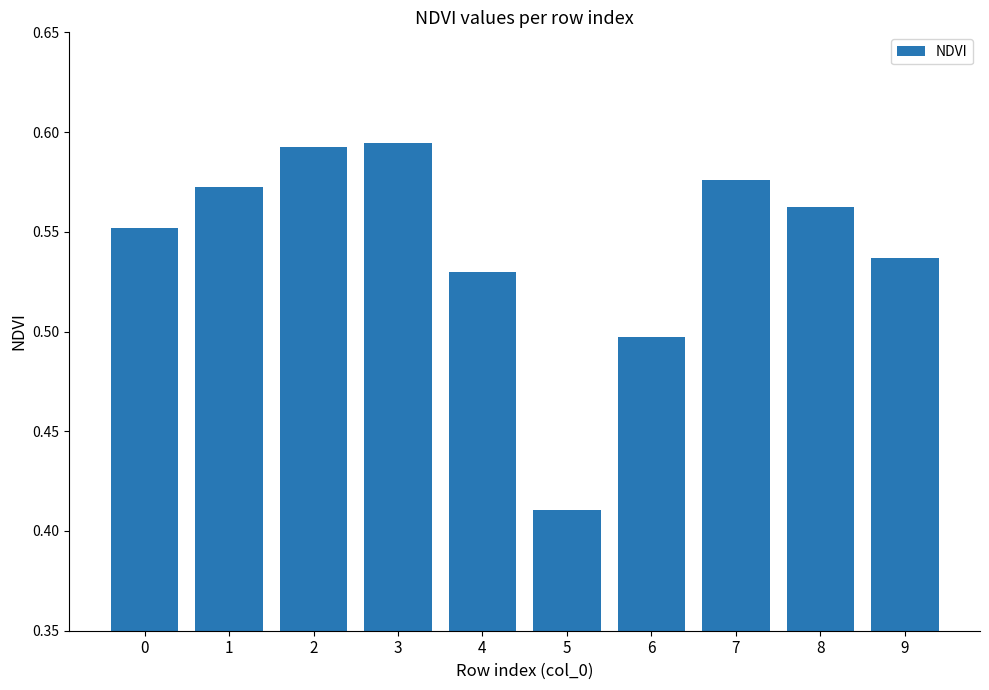

Which label corresponds to the smallest value in the chart?

5